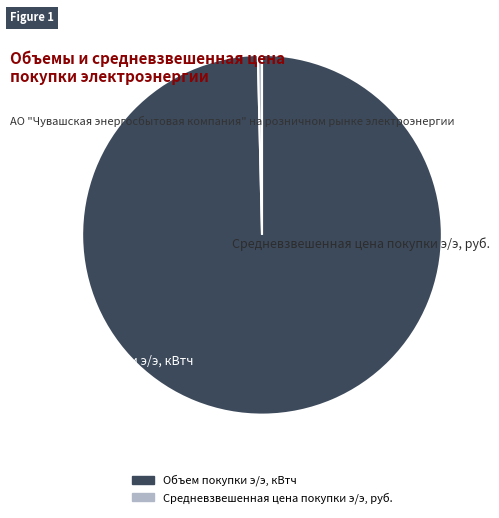

Which category has the biggest portion of the pie?

Объем покупки э/э, кВтч